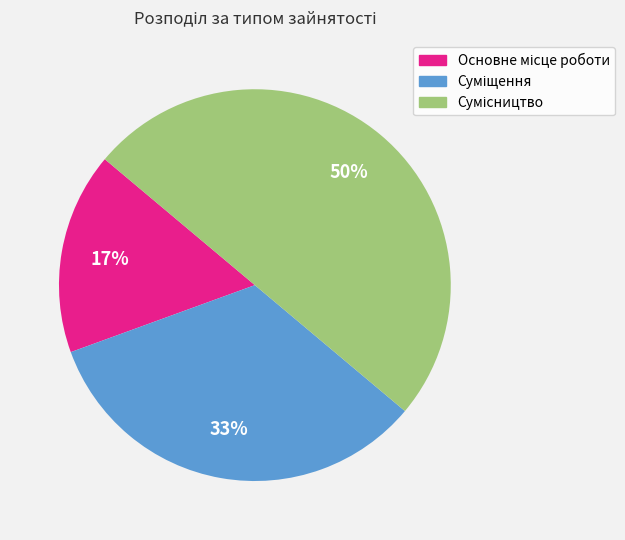

How many slices are in this pie chart?

3